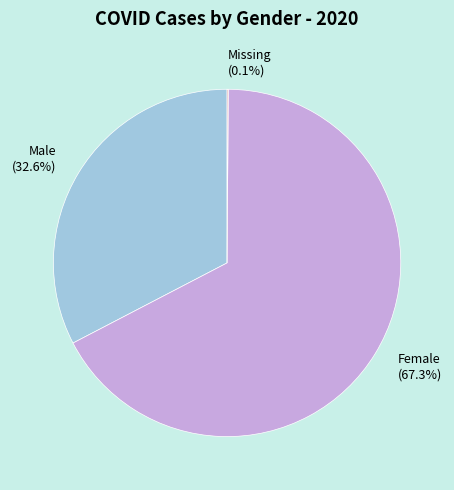

To the nearest percent, what is the average slice percentage?

33%